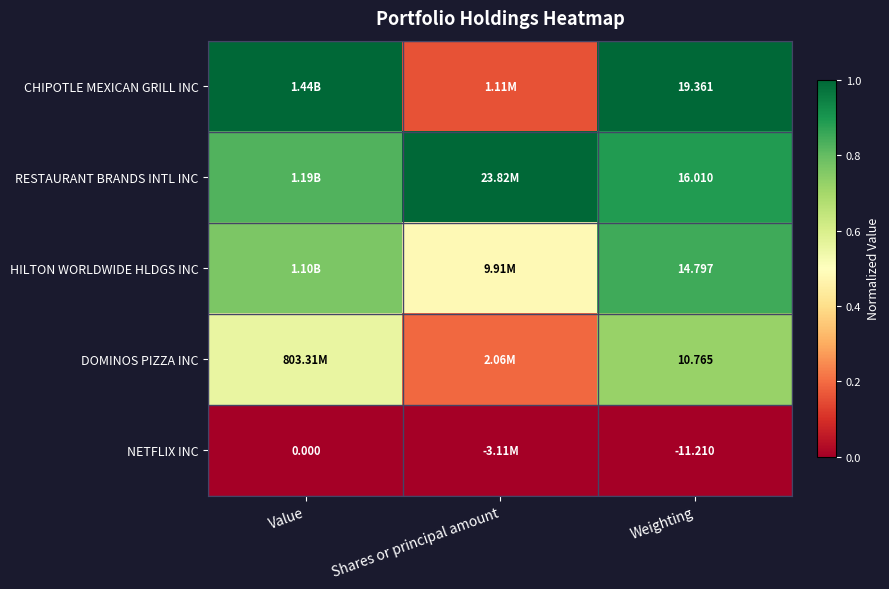

At Weighting, list the series in order from smallest to largest.

NETFLIX INC, DOMINOS PIZZA INC, HILTON WORLDWIDE HLDGS INC, RESTAURANT BRANDS INTL INC, CHIPOTLE MEXICAN GRILL INC